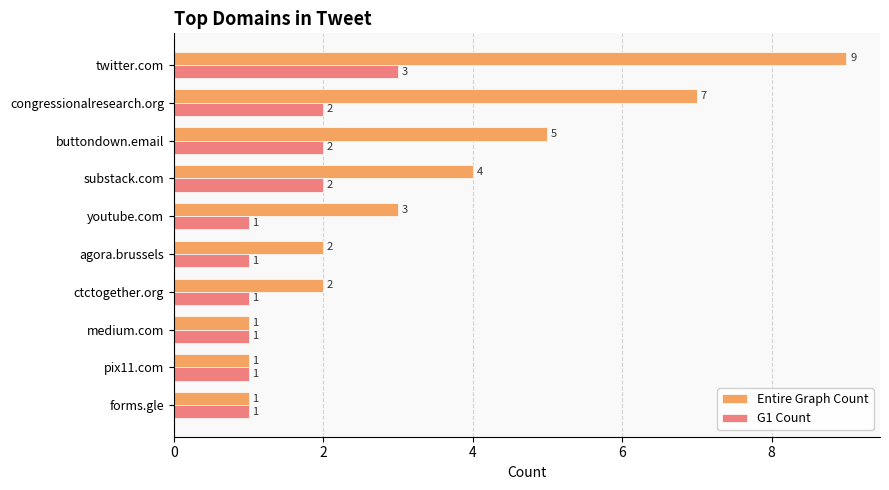

Which series has the largest total across all categories?

Entire Graph Count